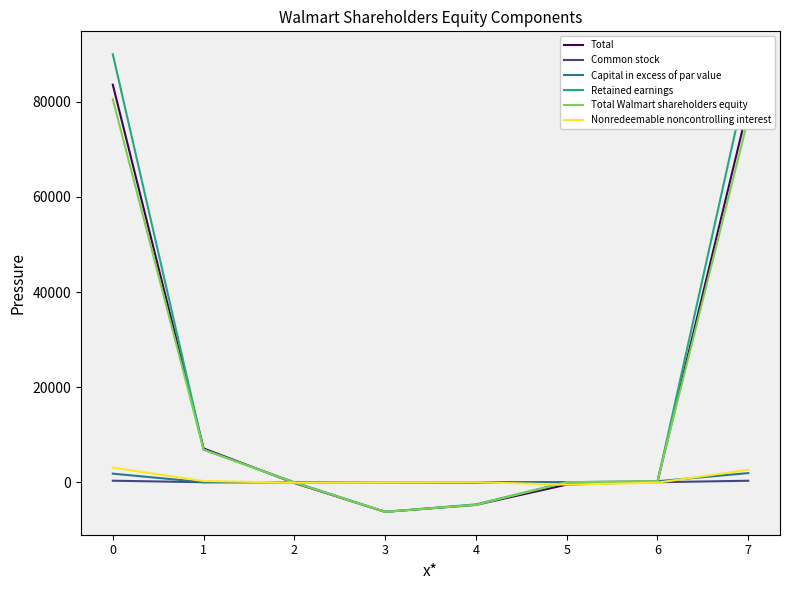

Which series has the widest spread of values?

Retained earnings